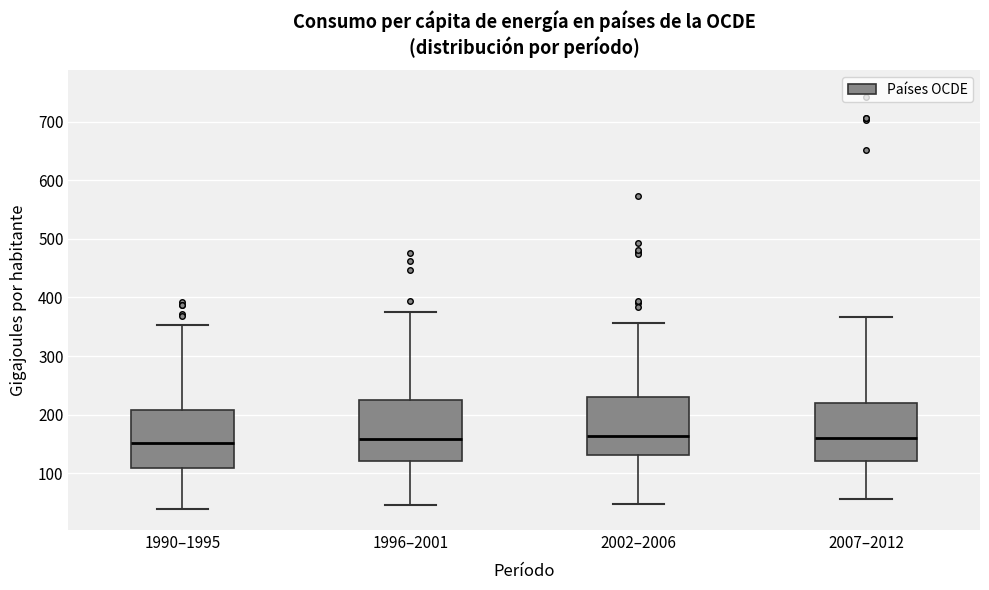

Reading left to right, transcribe this box plot: for each box, give where its median line is, the range the box spans, and where its two whiskers end, as read against the y-axis. The values are not printed on the chart, so give them approximately, as read against the axis.

1990–1995: median 150, box 110 to 210, whiskers 40 to 350
1996–2001: median 160, box 120 to 230, whiskers 50 to 380
2002–2006: median 160, box 130 to 230, whiskers 50 to 360
2007–2012: median 160, box 120 to 220, whiskers 60 to 370